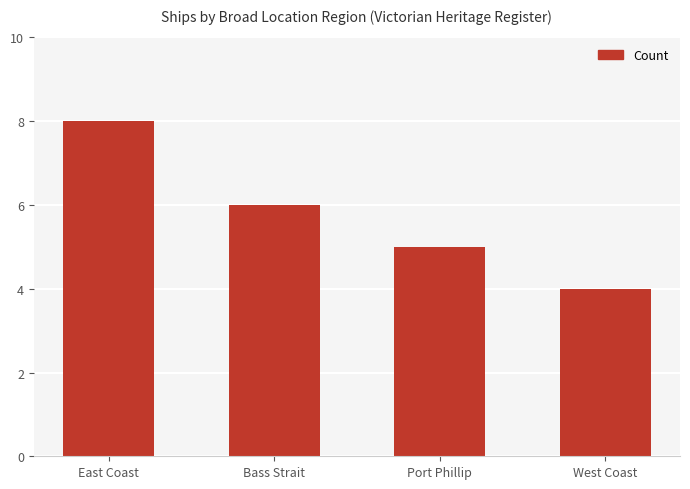

Reading left to right, list all the values displayed in this chart.

East Coast=8	Bass Strait=6	Port Phillip=5	West Coast=4